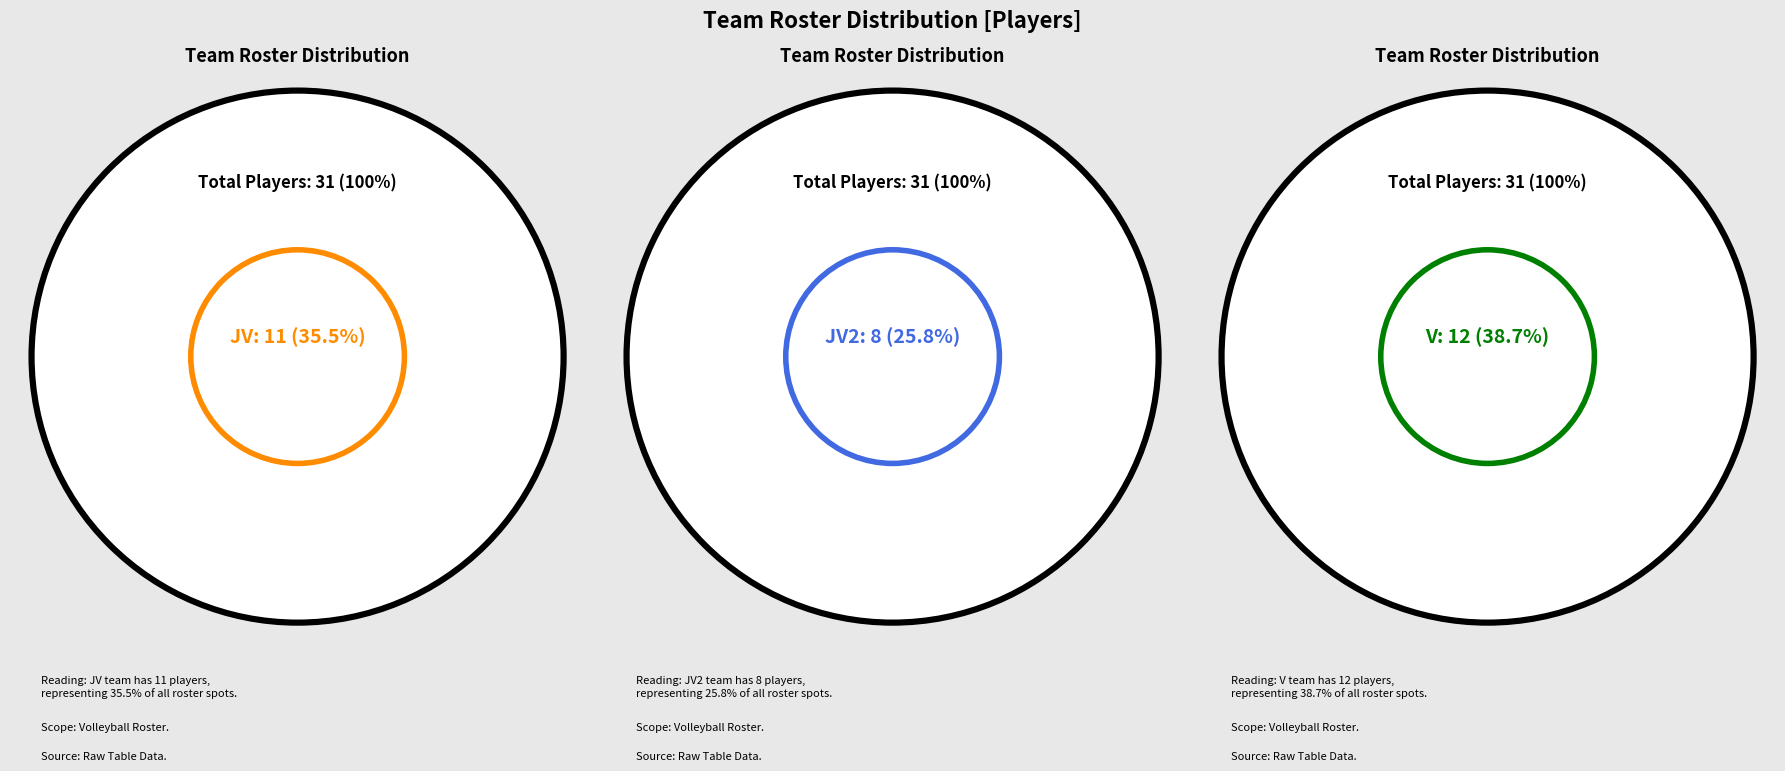

The counts slice represents 35% of the pie. True or false?

True